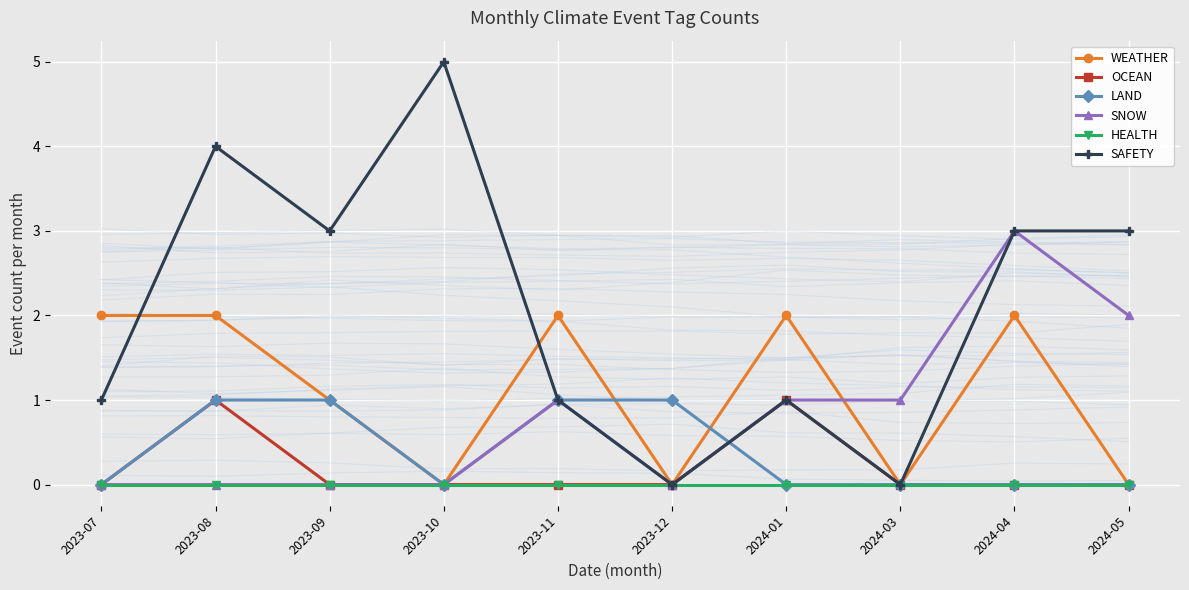

List the labels in order of SNOW value, smallest first.

2023-07, 2023-08, 2023-09, 2023-10, 2023-12, 2023-11, 2024-01, 2024-03, 2024-05, 2024-04